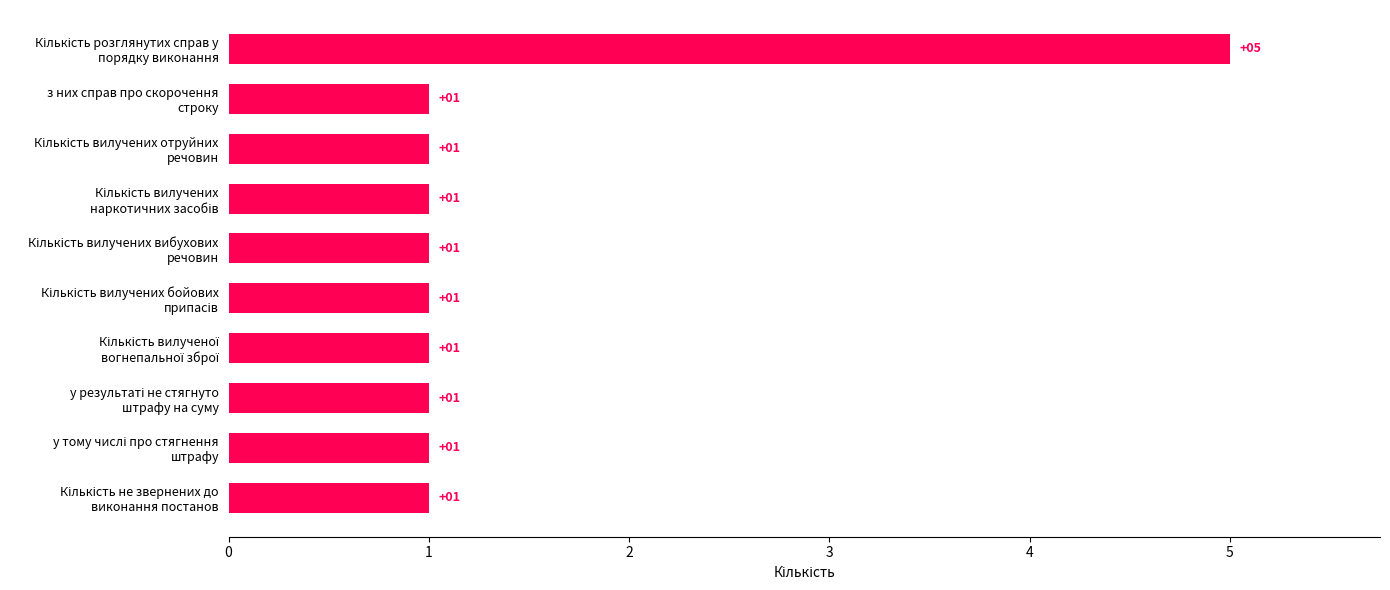

What is the sum of all values?

14